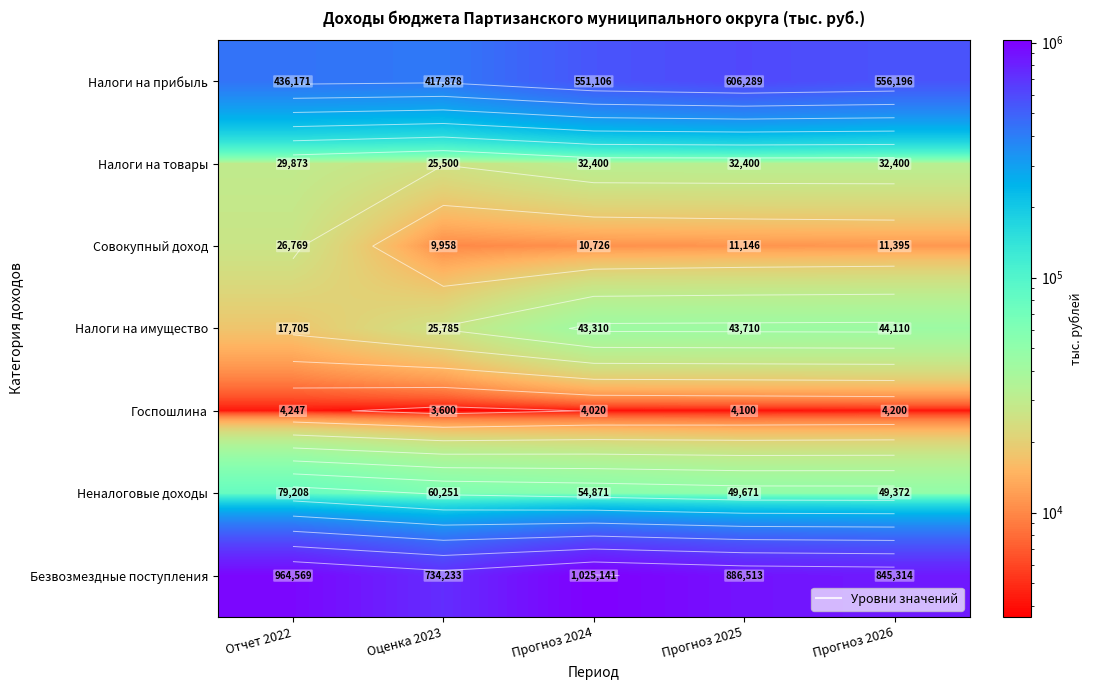

What is the difference between the Безвозмездные поступления values at Прогноз 2026 and Прогноз 2024?

179826.8